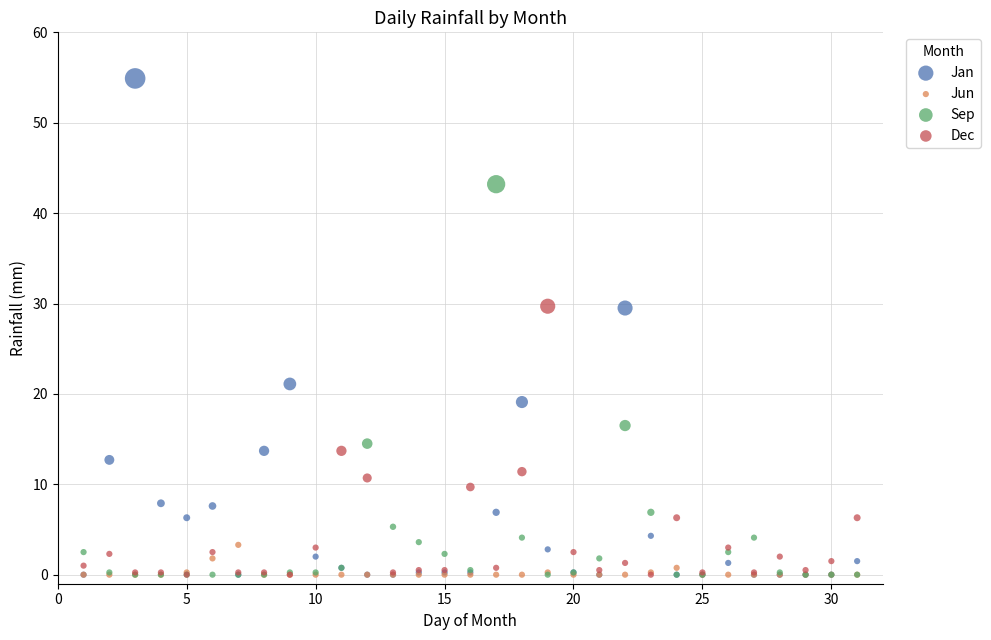

Which series contains the highest Y value?

Jan